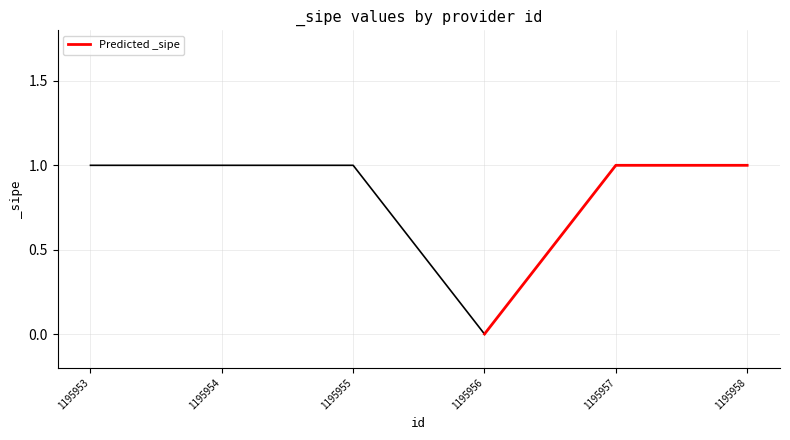

Is it true that the value at 1195953 is 0?

False